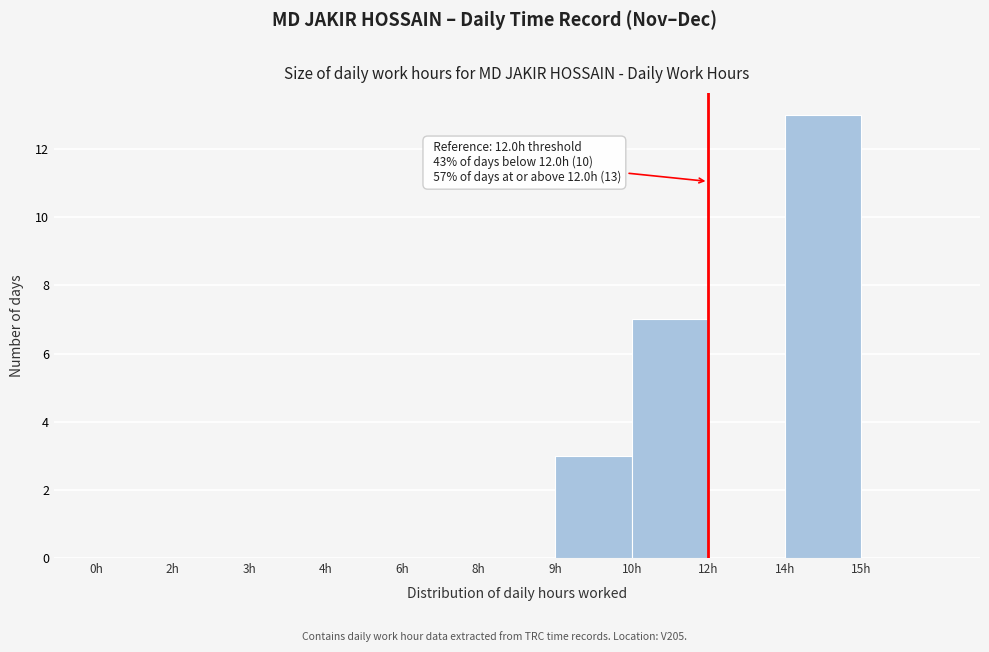

Reading left to right, transcribe all the data shown in this chart.

0h=0	2h=0	3h=0	4h=0	6h=0	8h=0	9h=3	10h=7	12h=0	14h=13	15h=0